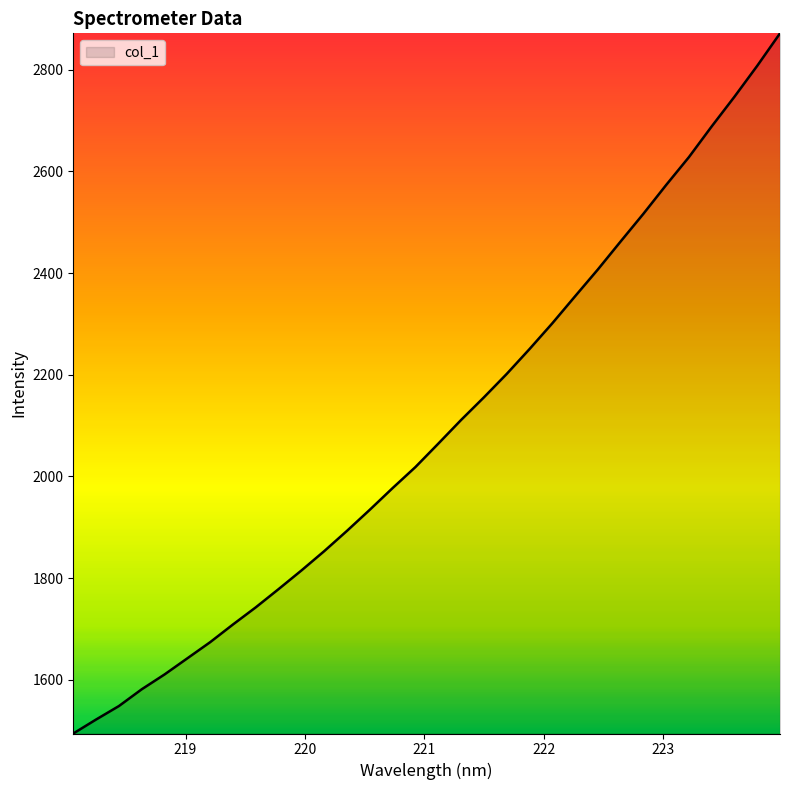

How many lines are shown in the chart?

1